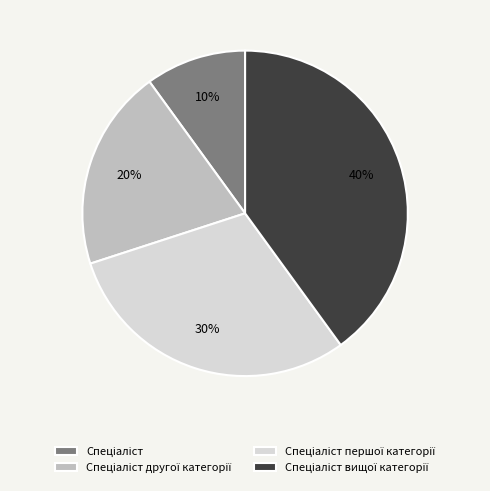

To the nearest percent, what is the average slice percentage?

25%